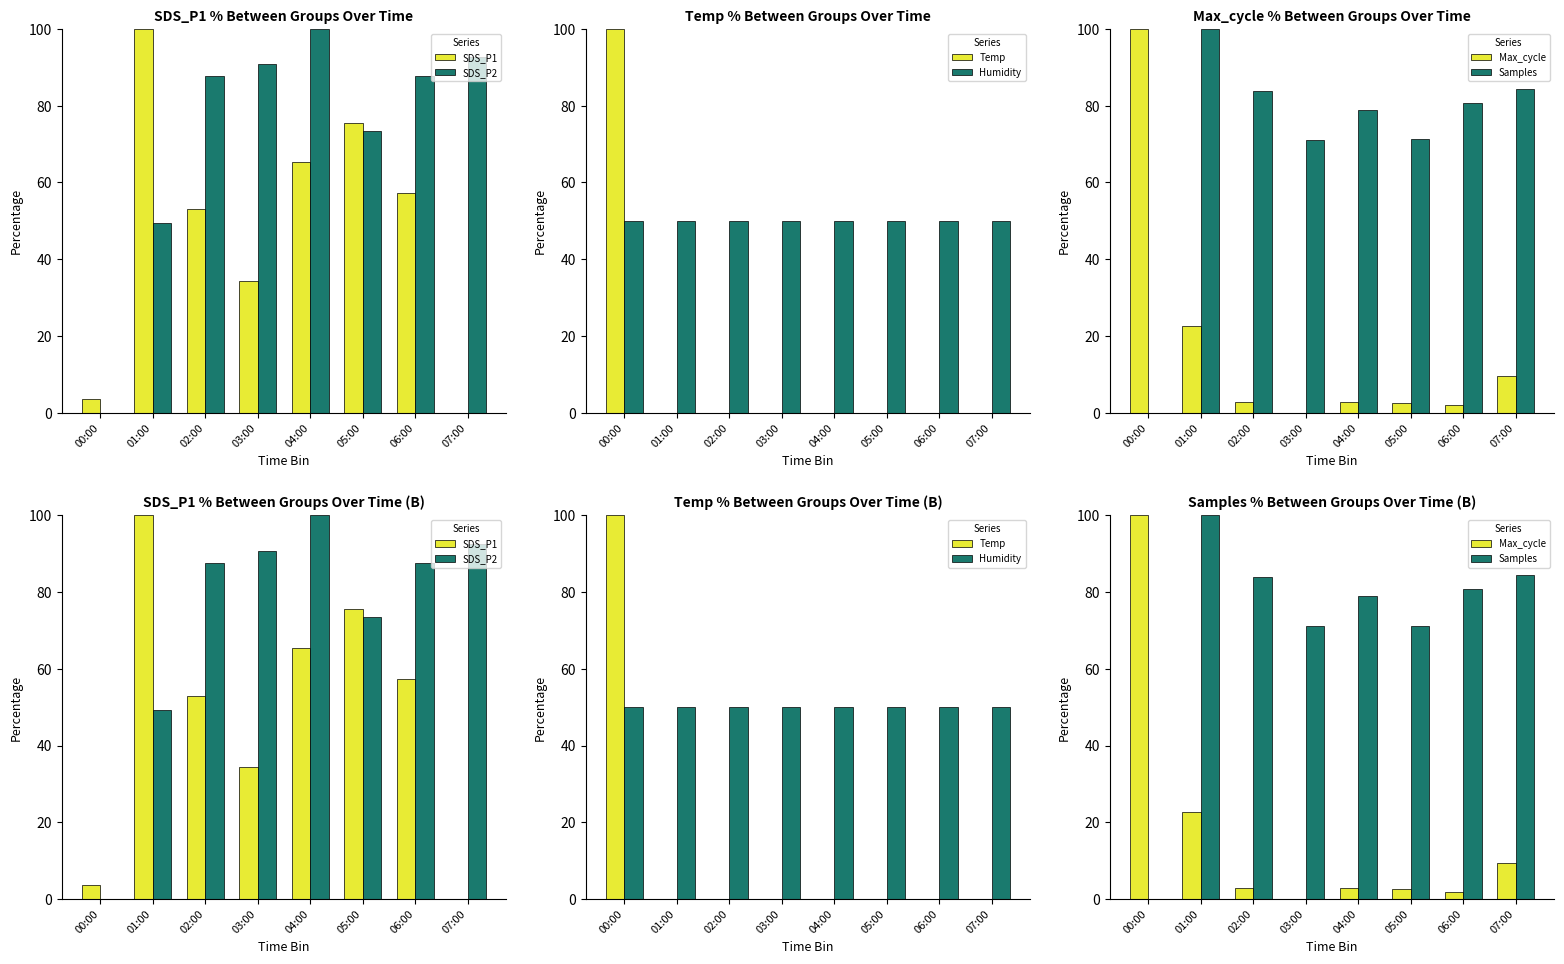

Is the value of Humidity at 01:00 greater than the value of SDS_P2 at 02:00?

No